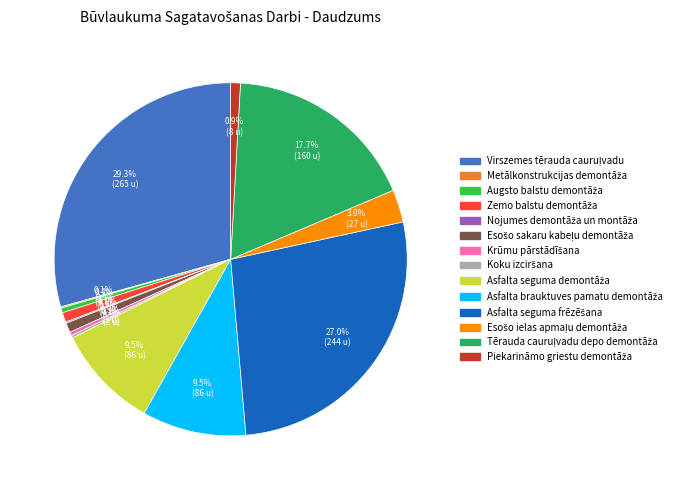

Is there any slice that represents more than half of the pie?

No